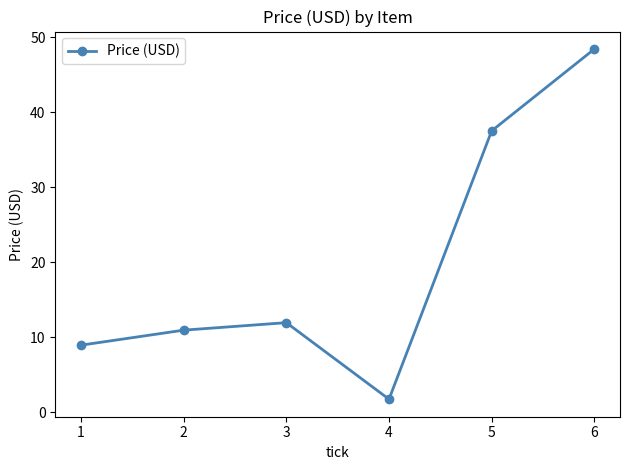

Which has a higher value, 2 or 6?

6